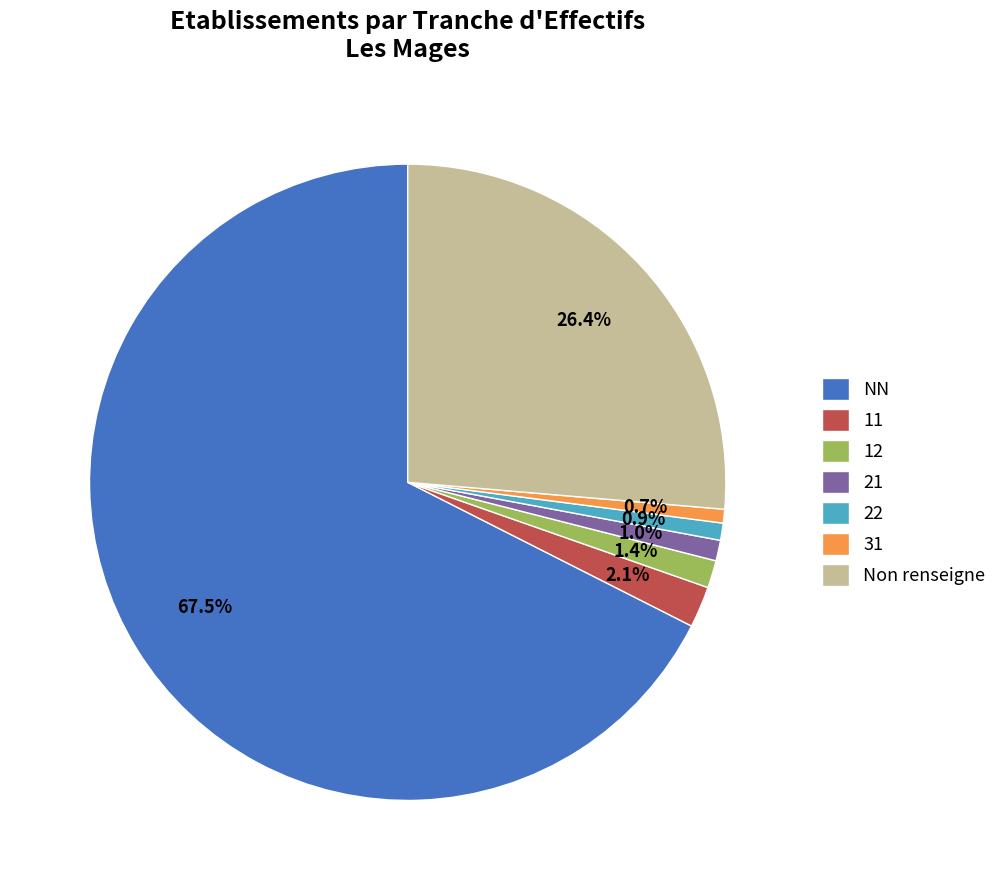

True or false: 12 accounts for 1% of the total.

True